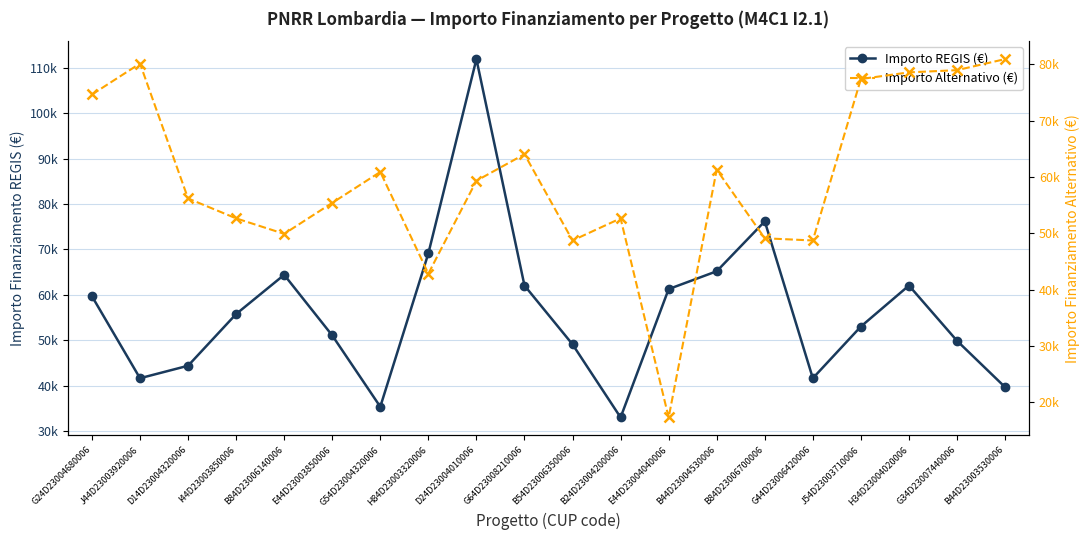

True or false: Importo REGIS (€) has a value of 44386.8 at D14D23004320006.

True